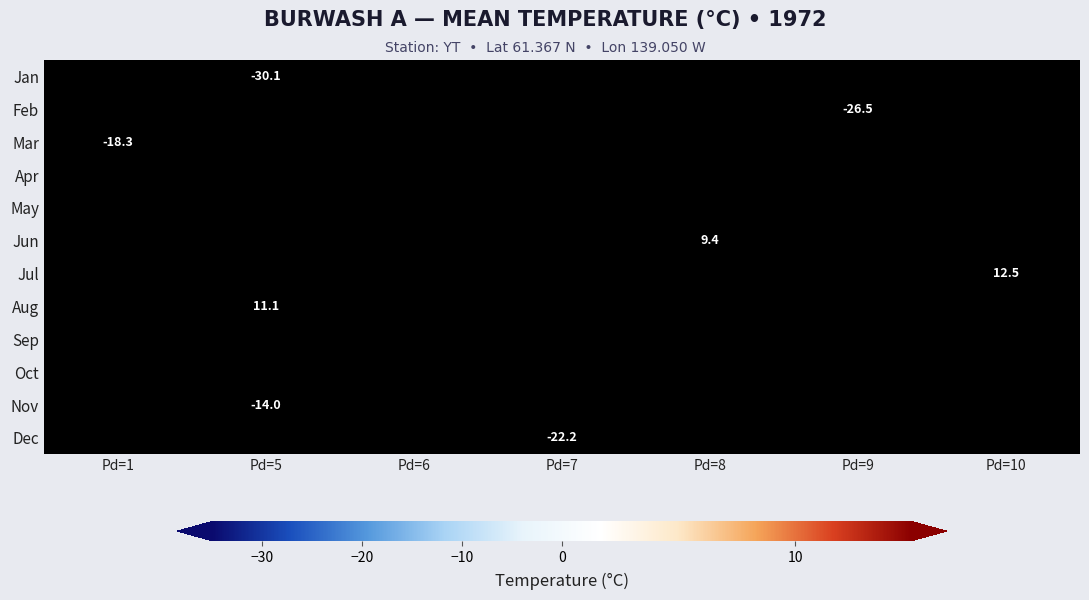

Count the number of data series in this chart.

12